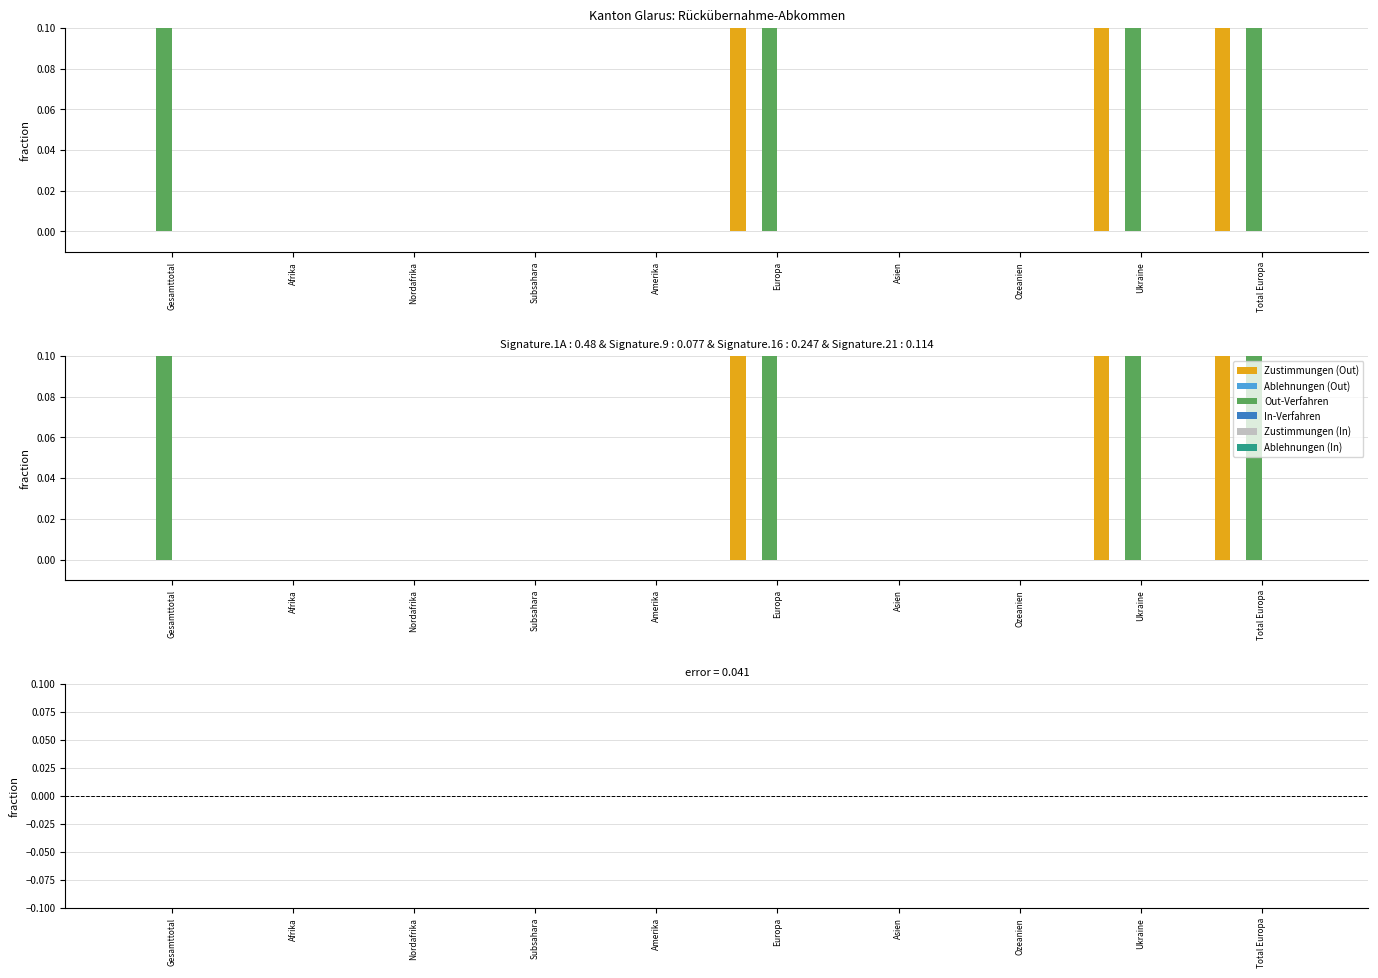

What position from the left is Total Europa?

10